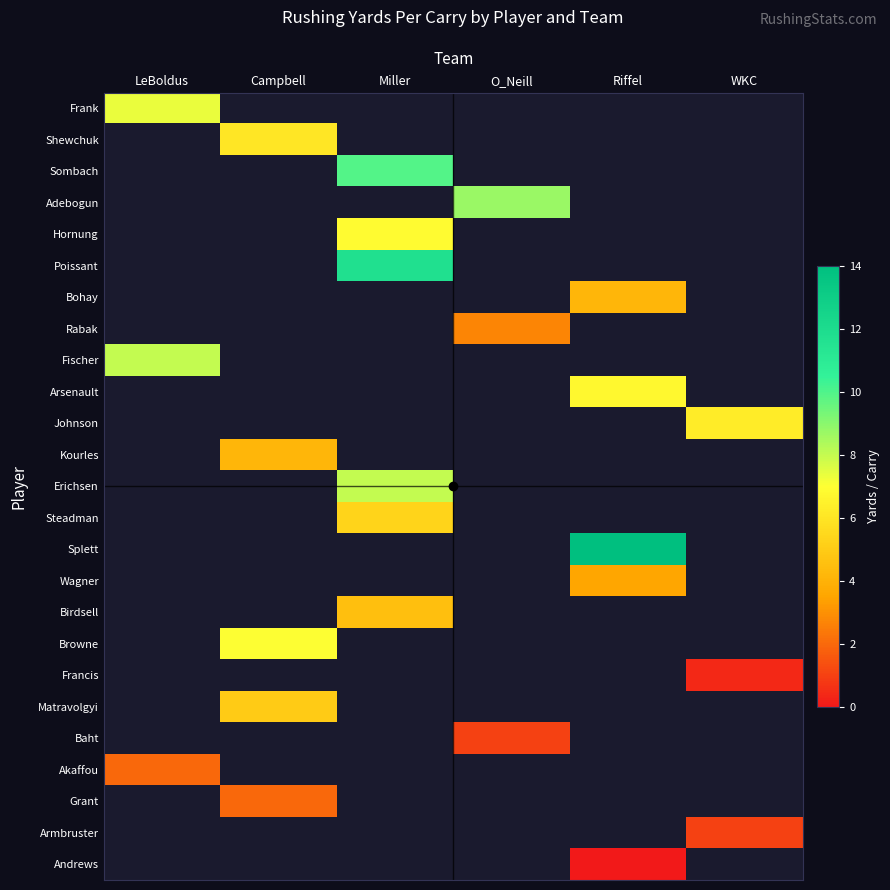

How many distinct data groups are displayed?

25